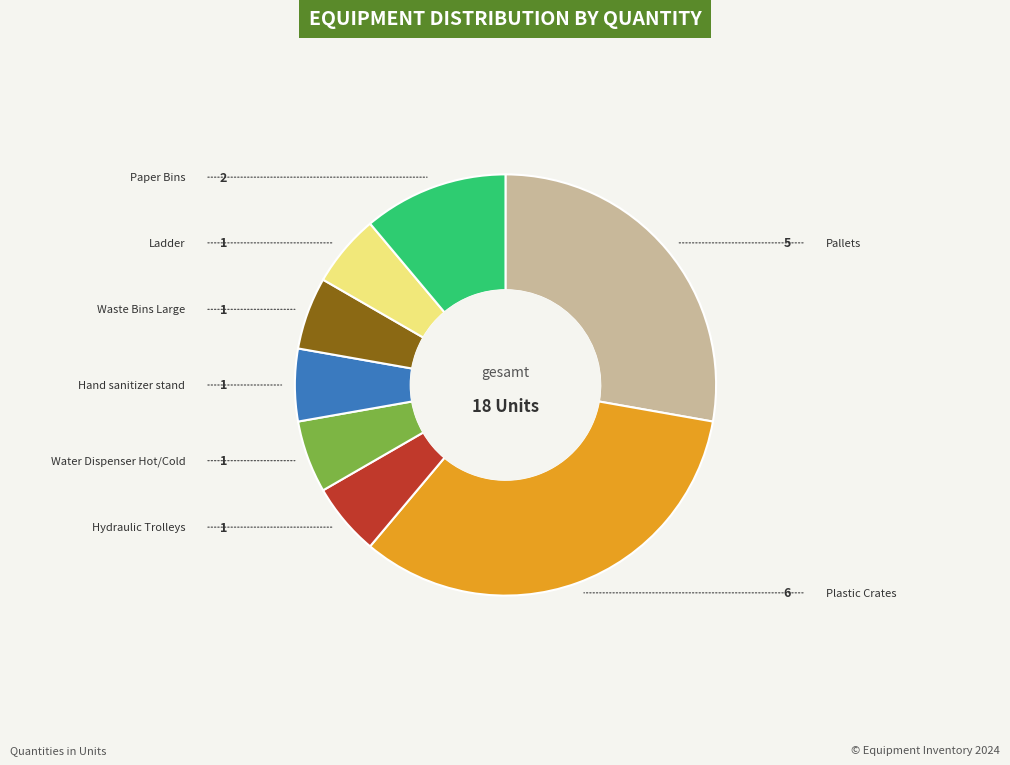

Is there any slice that represents more than half of the pie?

No